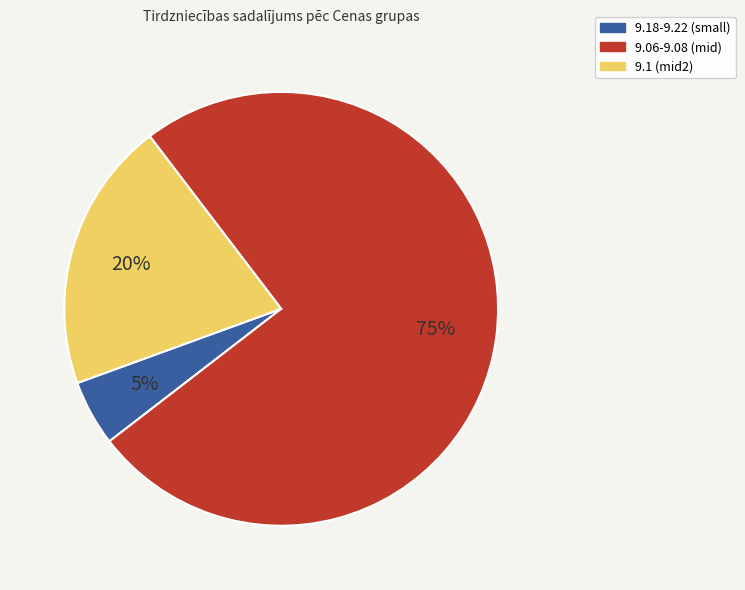

How many segments does this pie chart have?

3